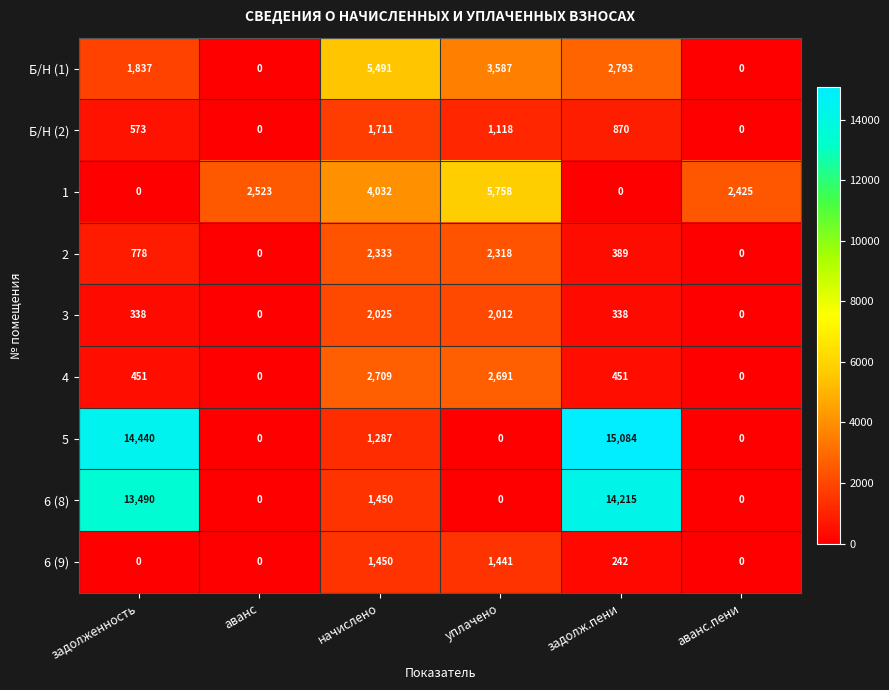

What is the sum of the 5 values at задолж.пени and уплачено?

15084